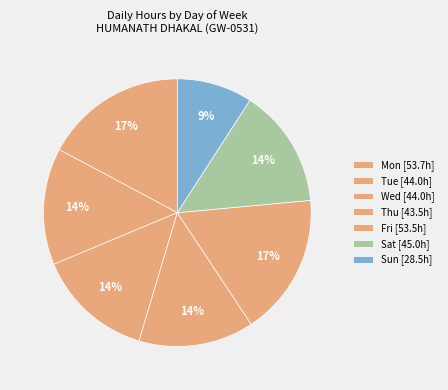

How many segments does this pie chart have?

7